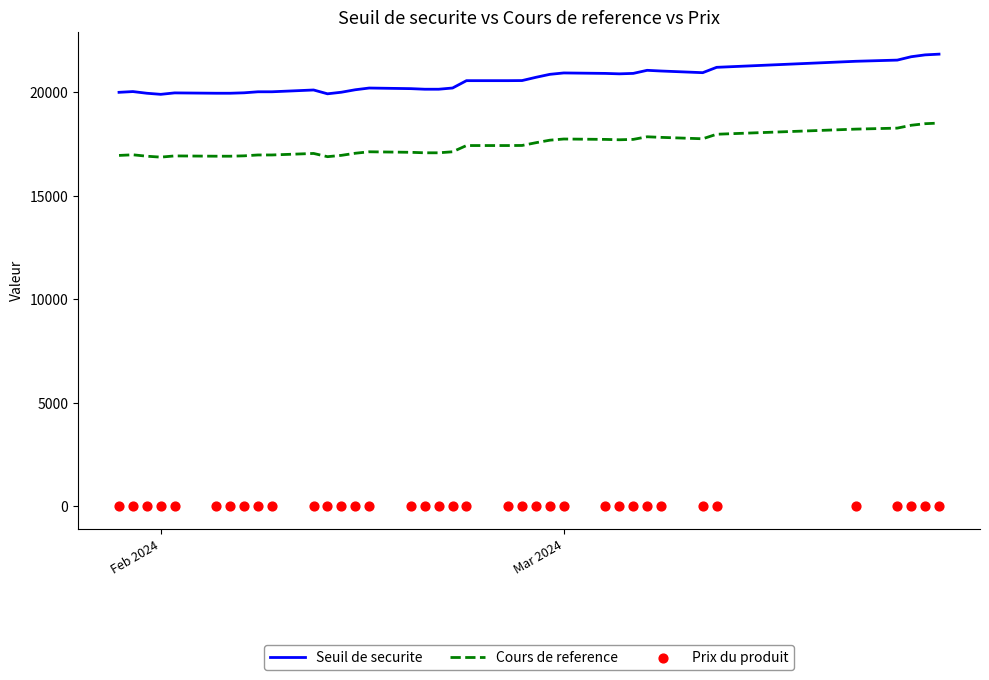

Which series reaches the maximum Y coordinate?

Seuil de securite